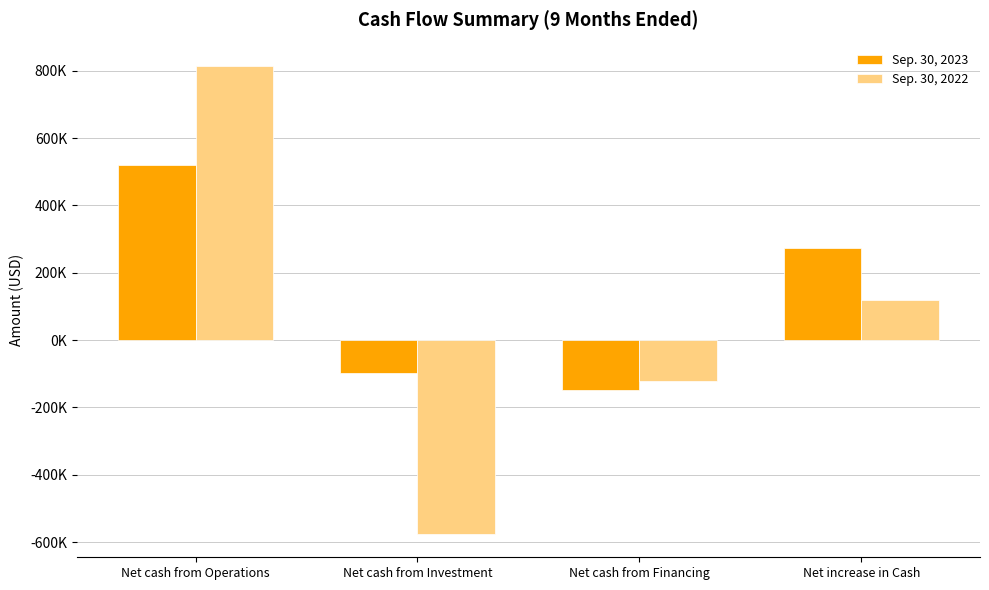

Rank the categories by Sep. 30, 2023 value from lowest to highest.

Net cash from Financing, Net cash from Investment, Net increase in Cash, Net cash from Operations